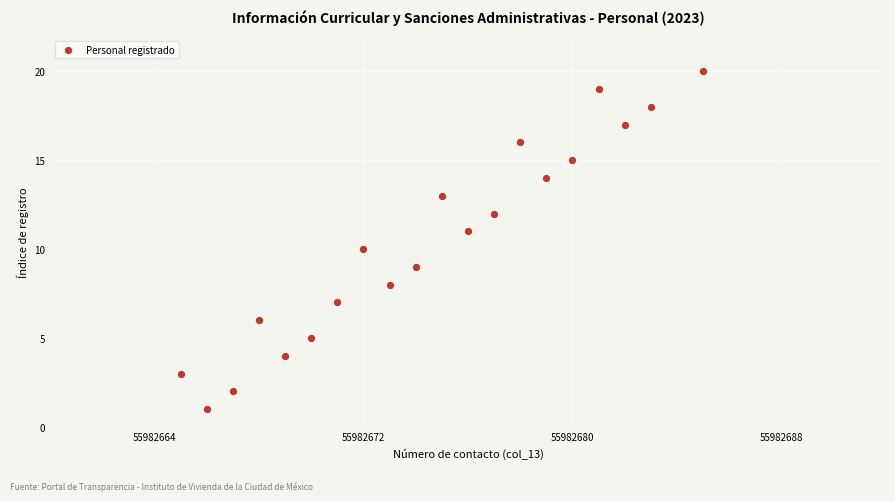

What is the range of X values (max minus min)?

20